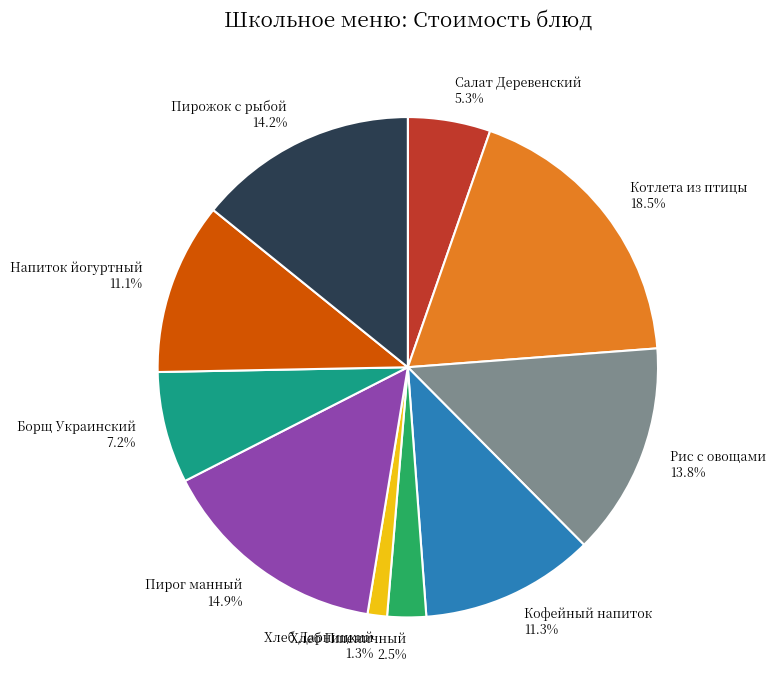

Between Салат Деревенский and Хлеб Дарницкий, which is larger?

Салат Деревенский